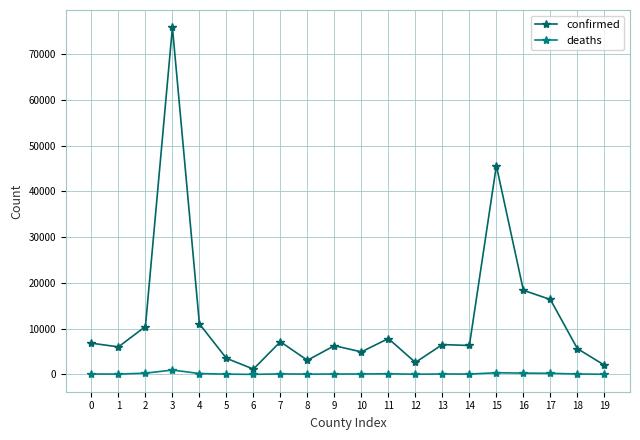

Reading right to left, what are all the values shown in this chart?

confirmed: 19=2025	18=5645	17=16372	16=18384	15=45591	14=6323	13=6526	12=2621	11=7839	10=4927	9=6279	8=3094	7=7143	6=1169	5=3525	4=11046	3=75822	2=10465	1=6016	0=6829
deaths: 19=38	18=100	17=241	16=289	15=374	14=77	13=104	12=40	11=142	10=100	9=90	8=63	7=120	6=14	5=57	4=198	3=963	2=278	1=80	0=93